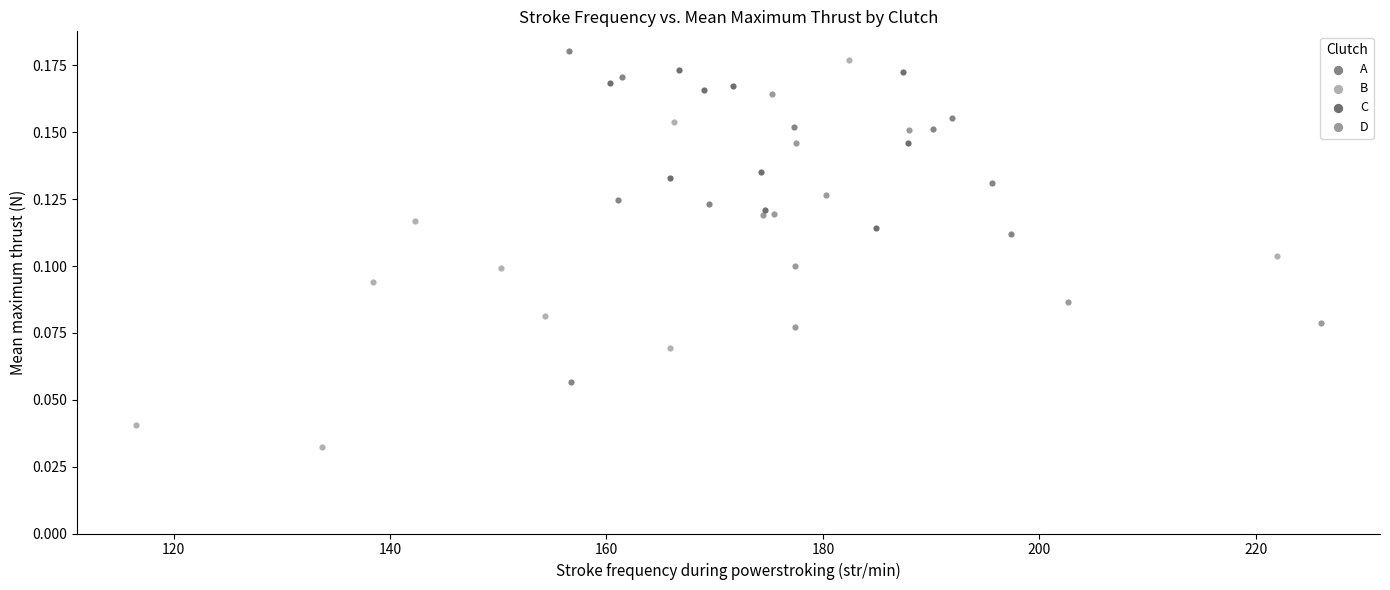

Which series has the largest Y range (max minus min)?

B